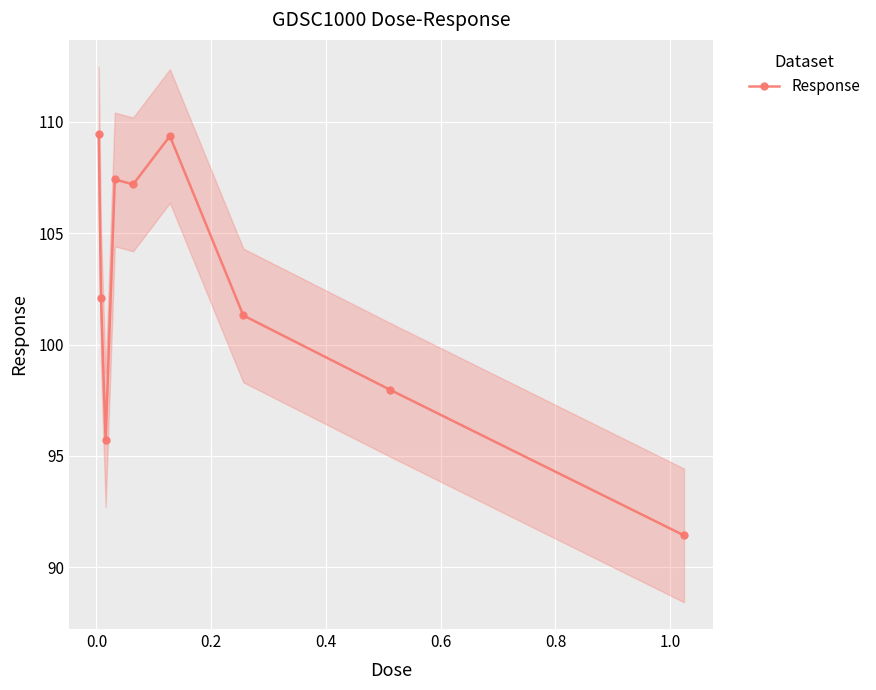

True or false: Response has more than 0 points higher than both neighbors.

True